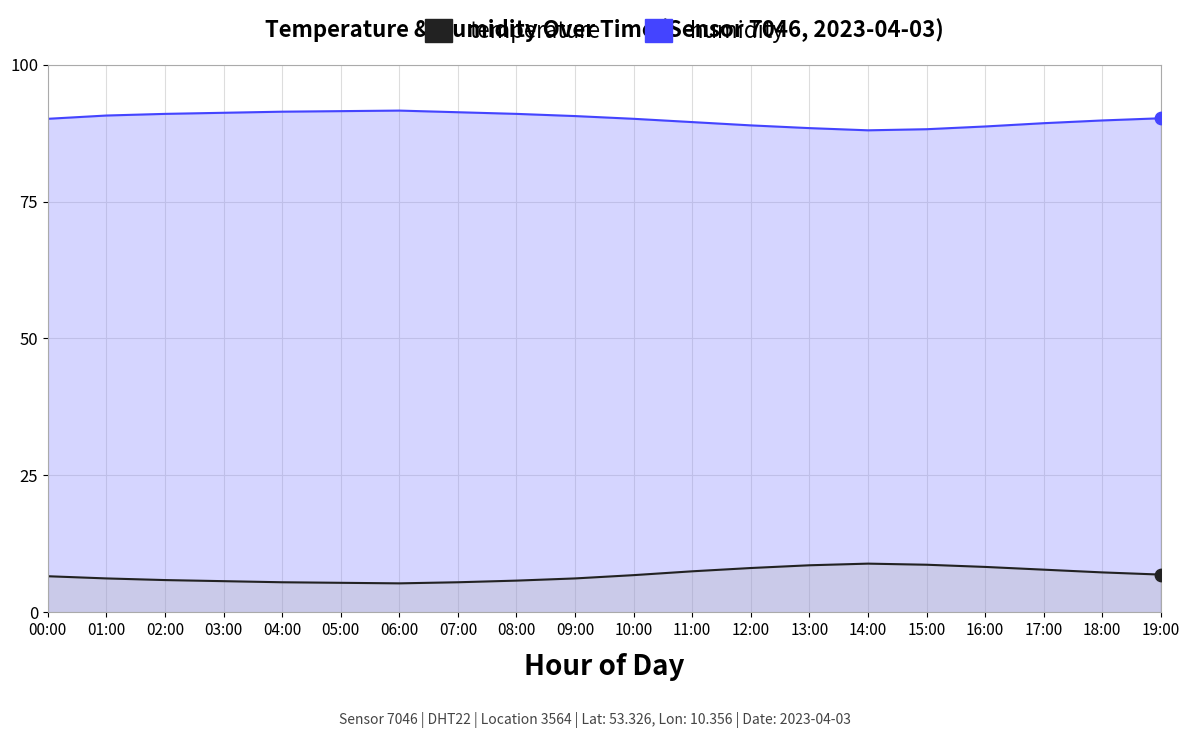

What are all the series names shown in the legend?

humidity, temperature